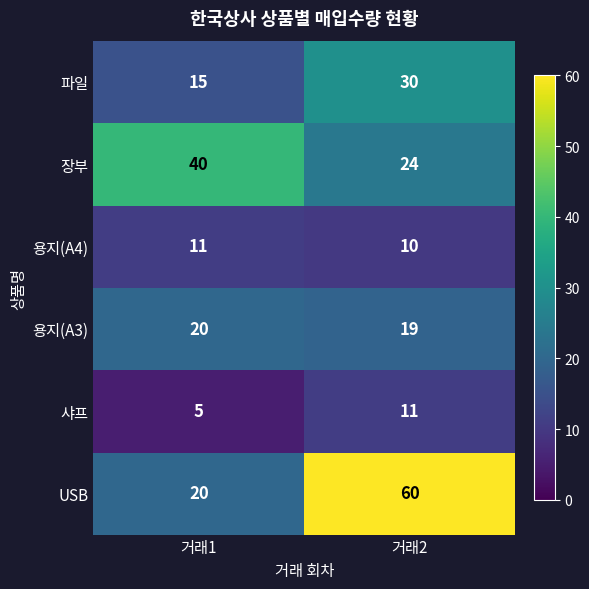

Which series has the widest spread of values?

USB